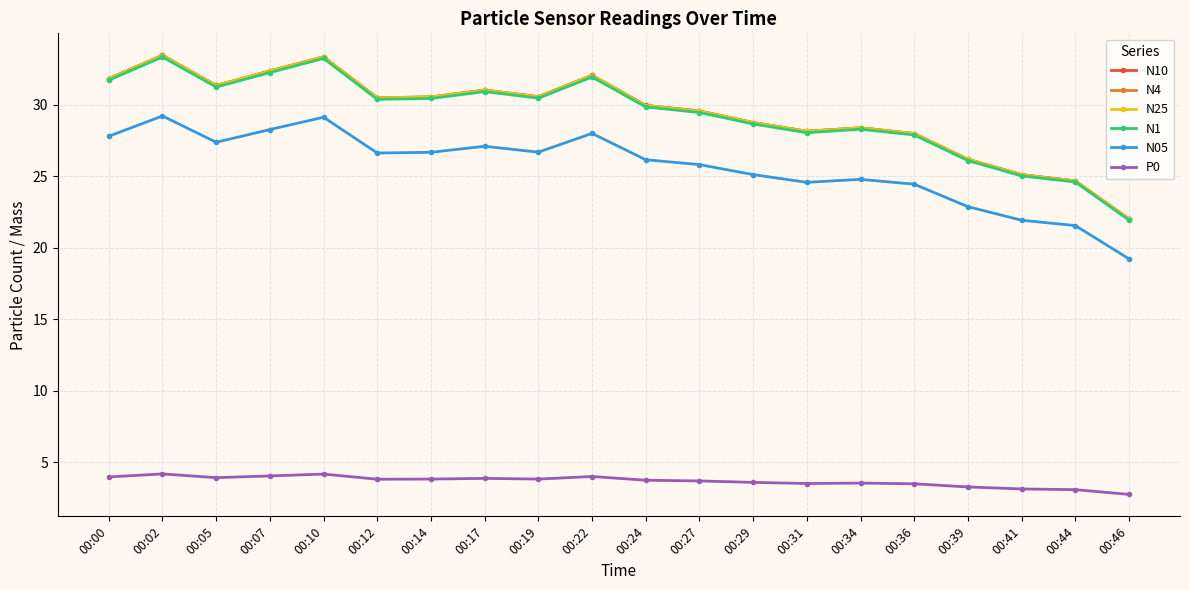

At which category does N4 reach its first local valley?

00:05